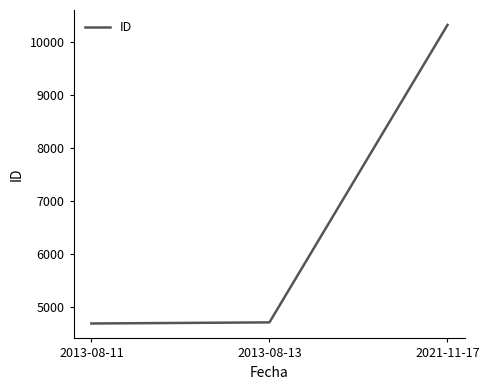

How many categories are shown in the chart?

3